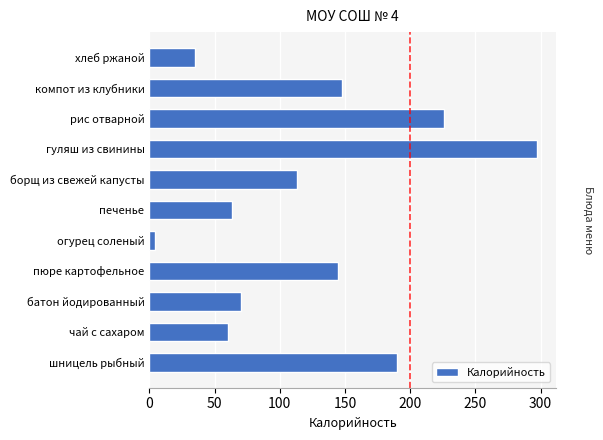

Are the bars grouped side by side (vs. stacked)?

No